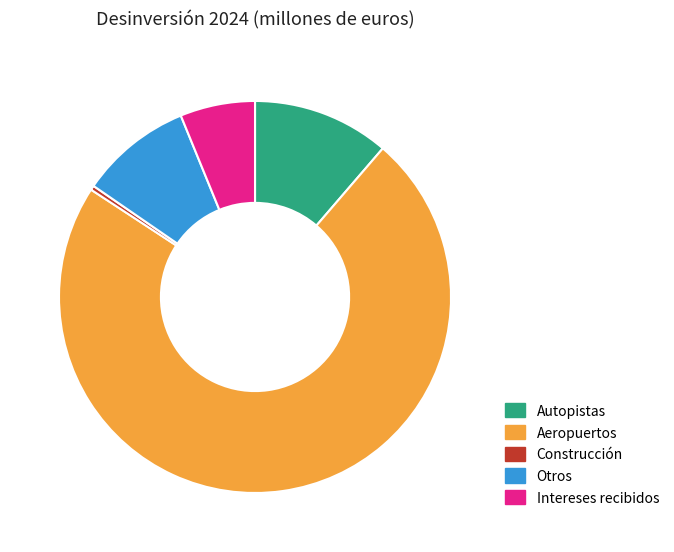

How many slices are in this pie chart?

5